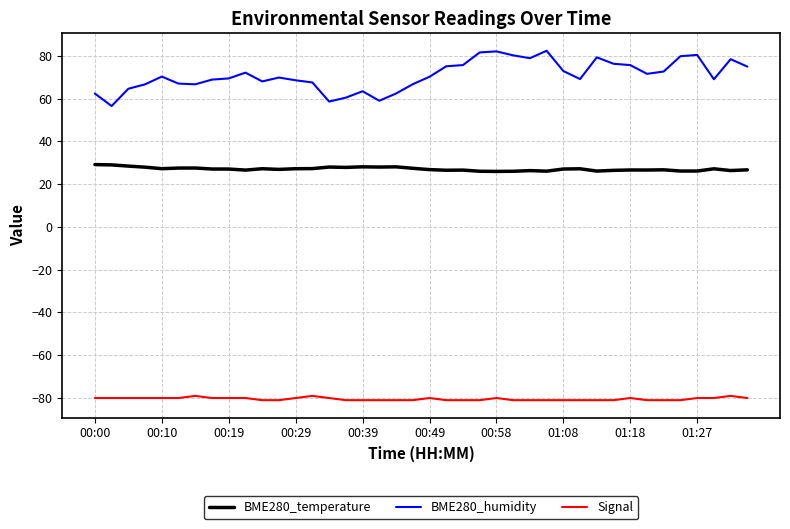

True or false: BME280_humidity and Signal intersect in this chart.

False